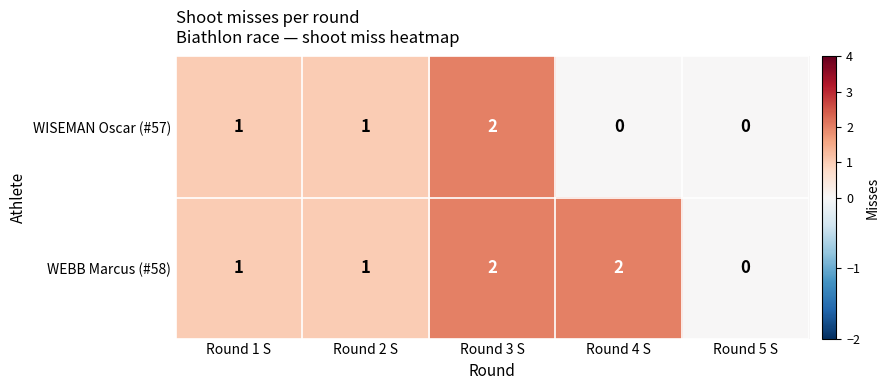

How many WISEMAN Oscar (#57) values are between 0 and 1?

4